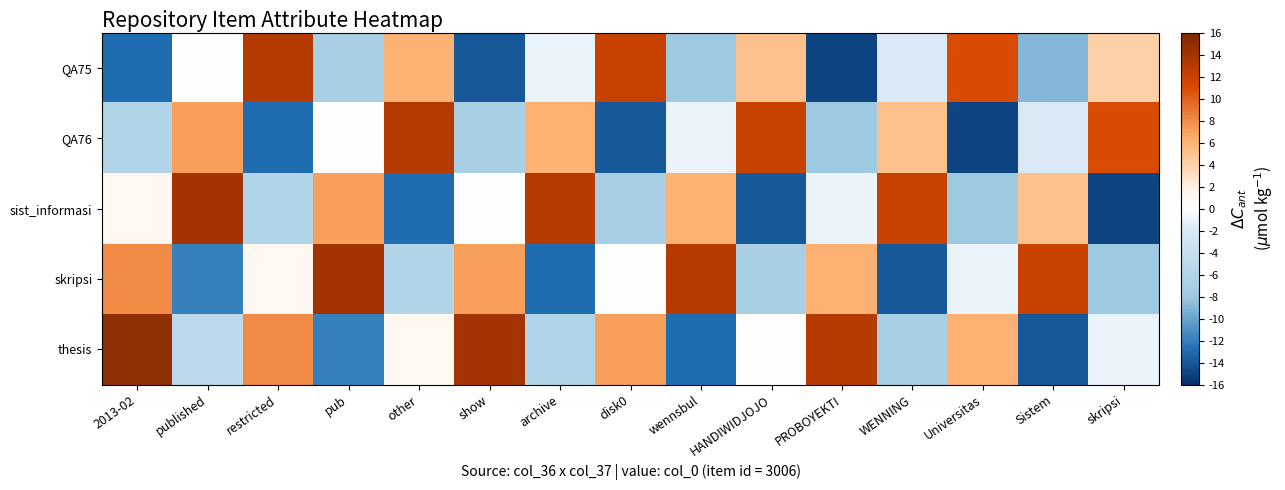

Rank the series by their average value, from highest to lowest.

thesis, skripsi, sist_informasi, QA76, QA75